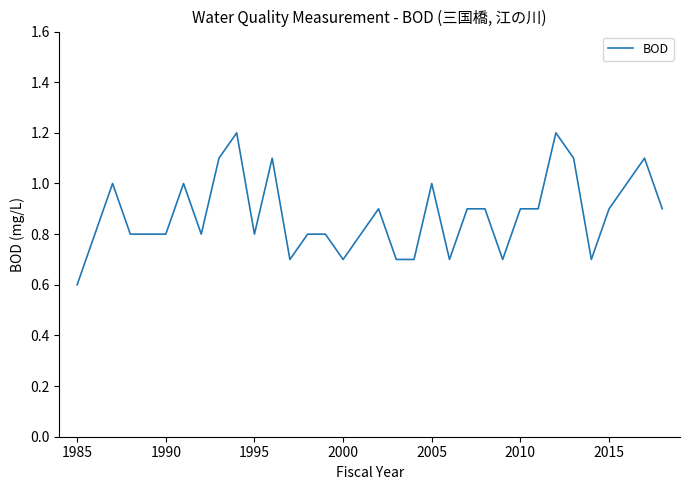

Count the number of data series in this chart.

1